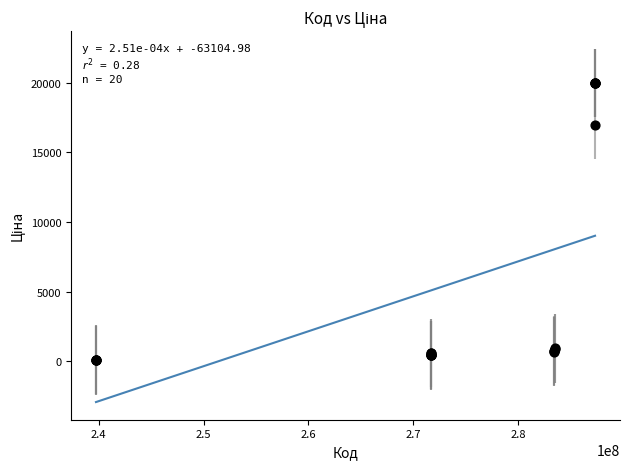

What Y value in the scatter plot is closest to 10010?

16976.3